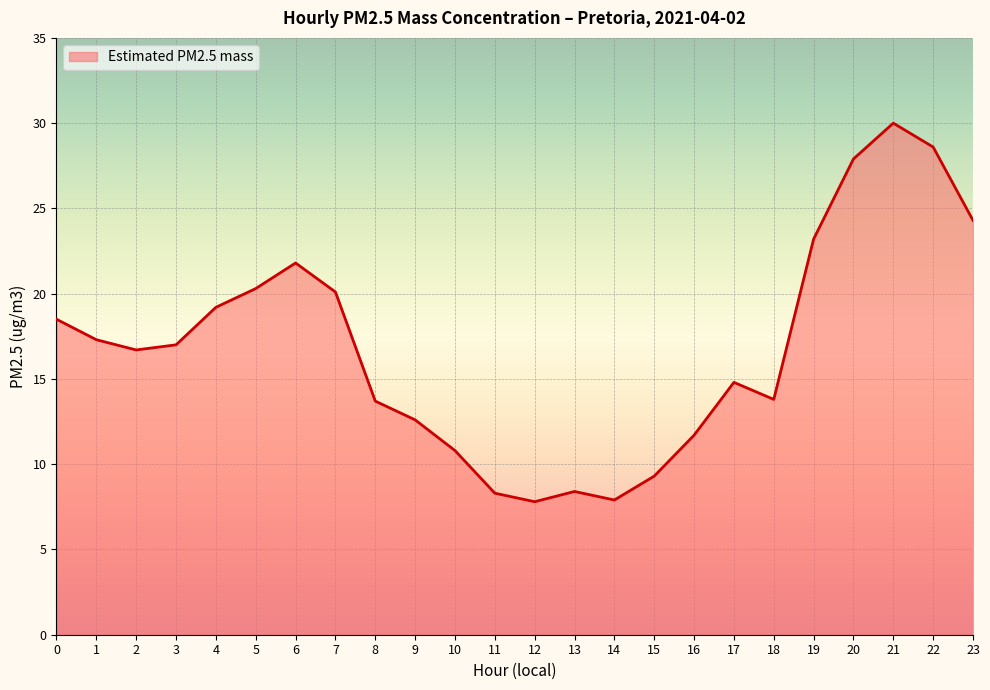

What is the ratio of the value at 8 to the value at 6?

0.6